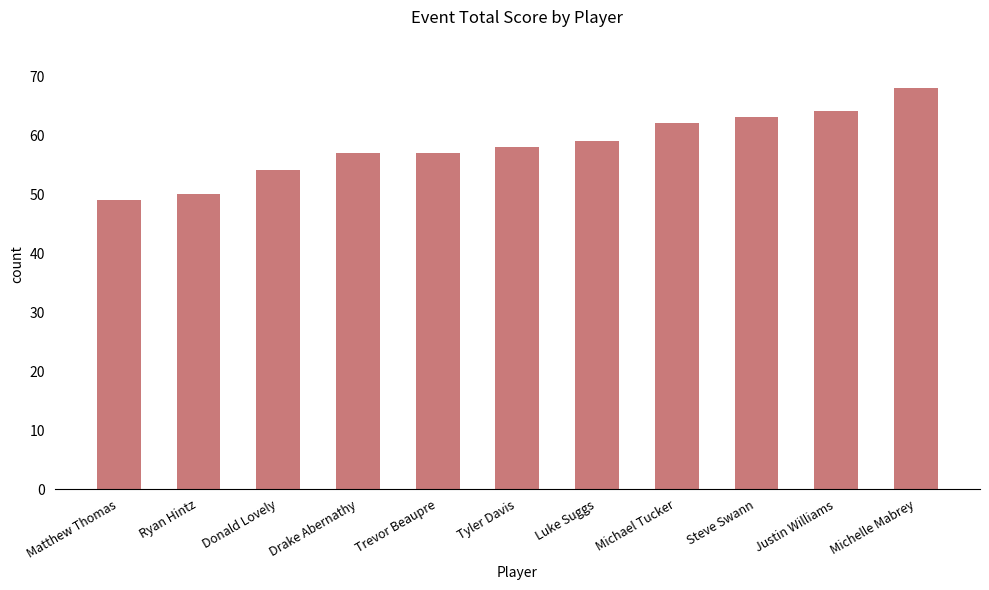

What is the difference between the maximum and second lowest values?

18